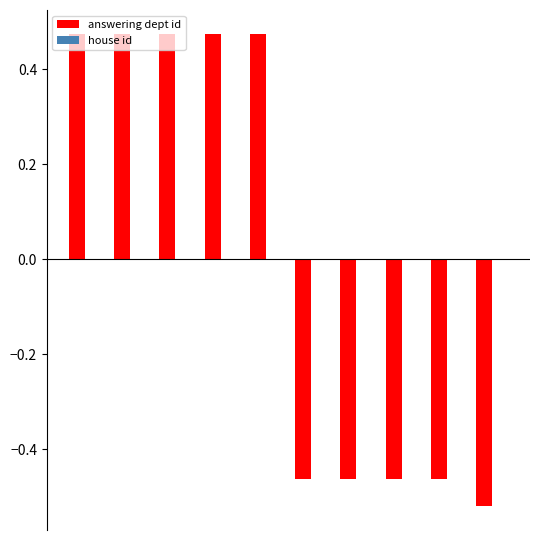

Does the chart contain any negative values?

Yes